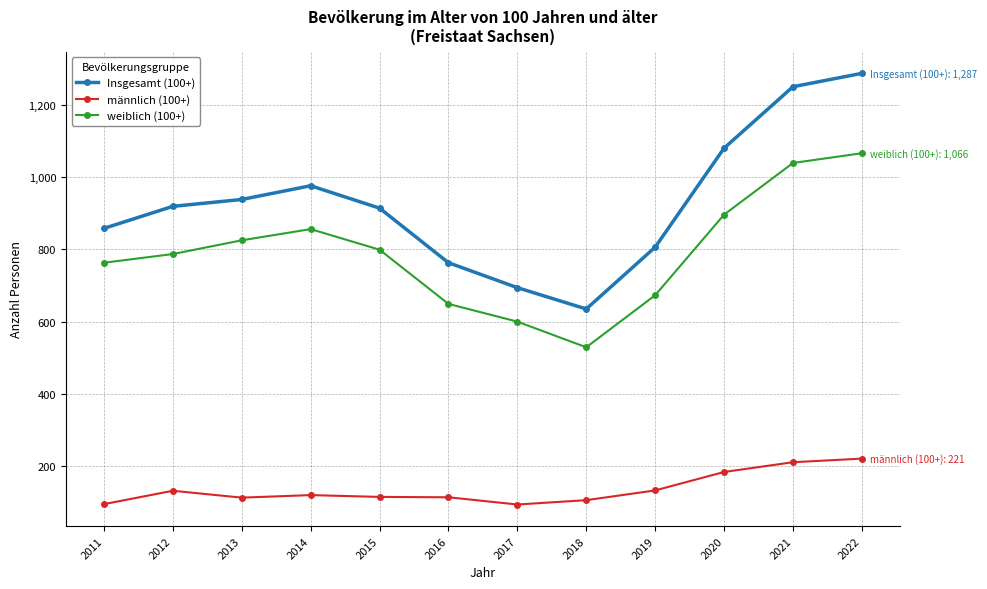

What is the difference between the weiblich (100+) values at 2022 and 2018?

537